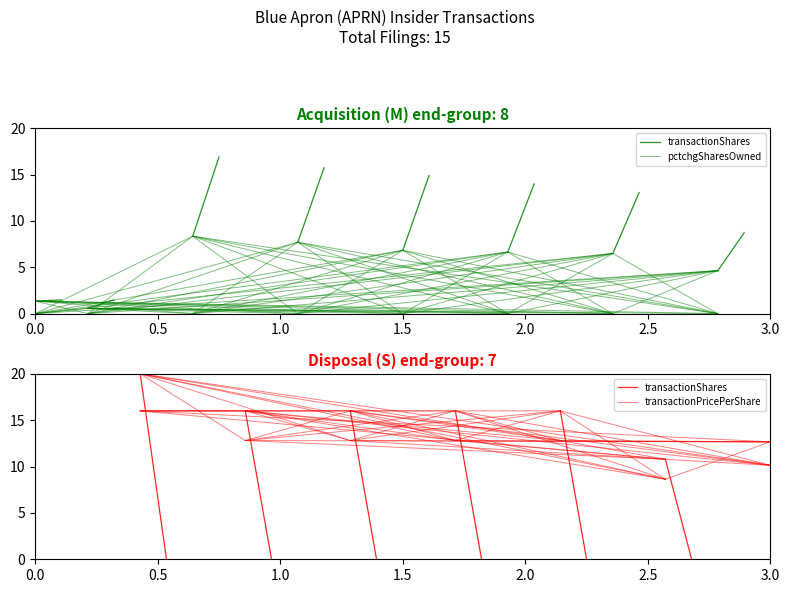

What is the spread (max minus min) of values at 0.5?

12.8